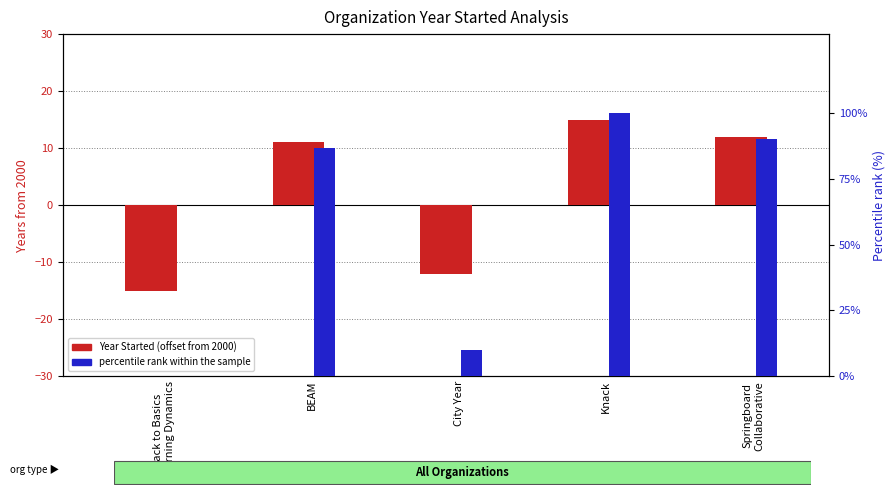

What is the smallest value displayed?

-15.0